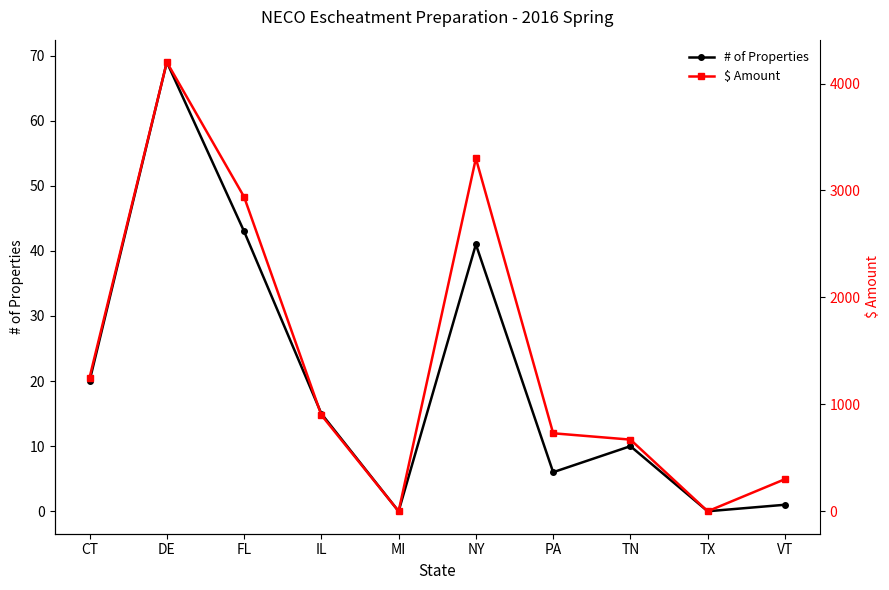

Which category has the lowest value in the # of Properties series?

MI